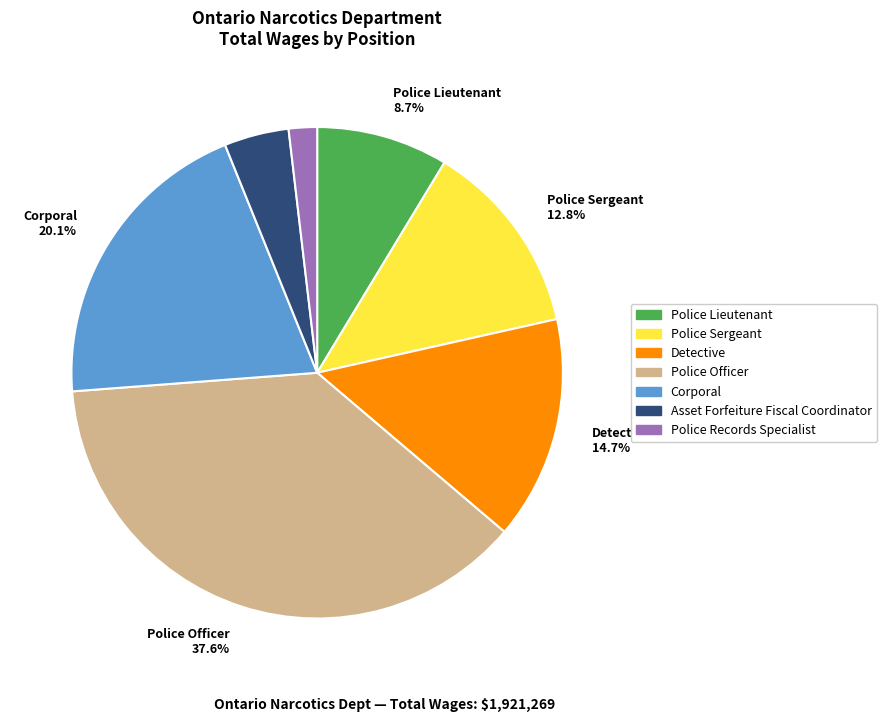

Is there a majority slice in this chart?

No